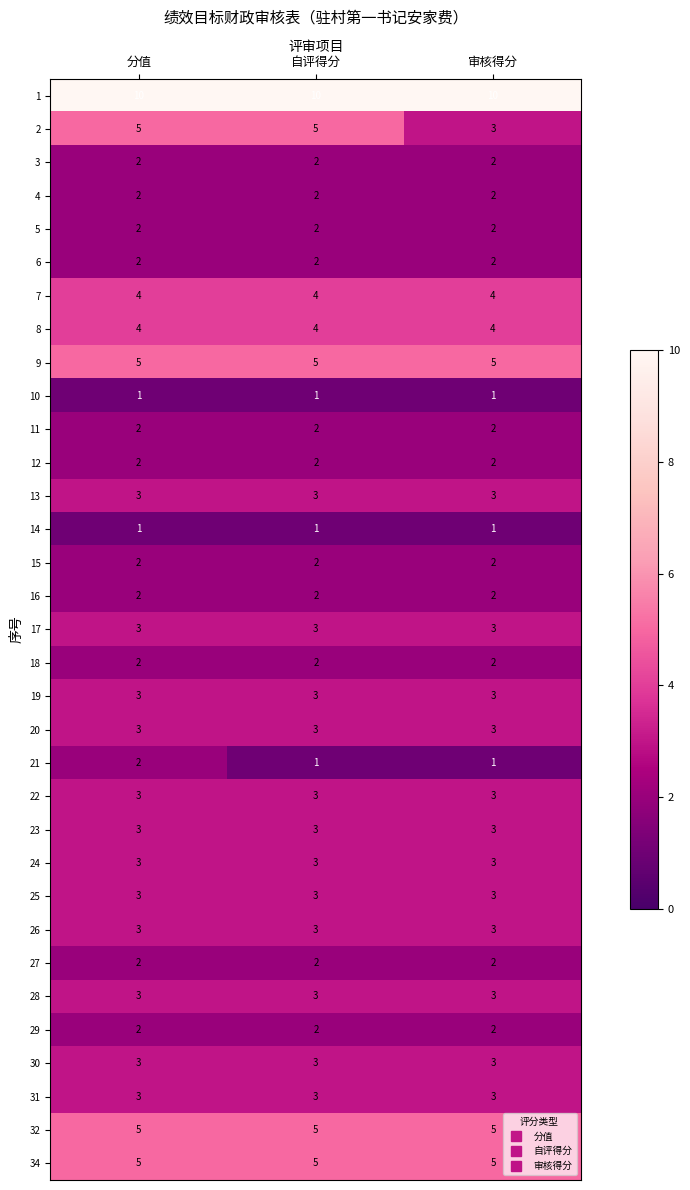

At how many categories does at least one series exceed 1?

3